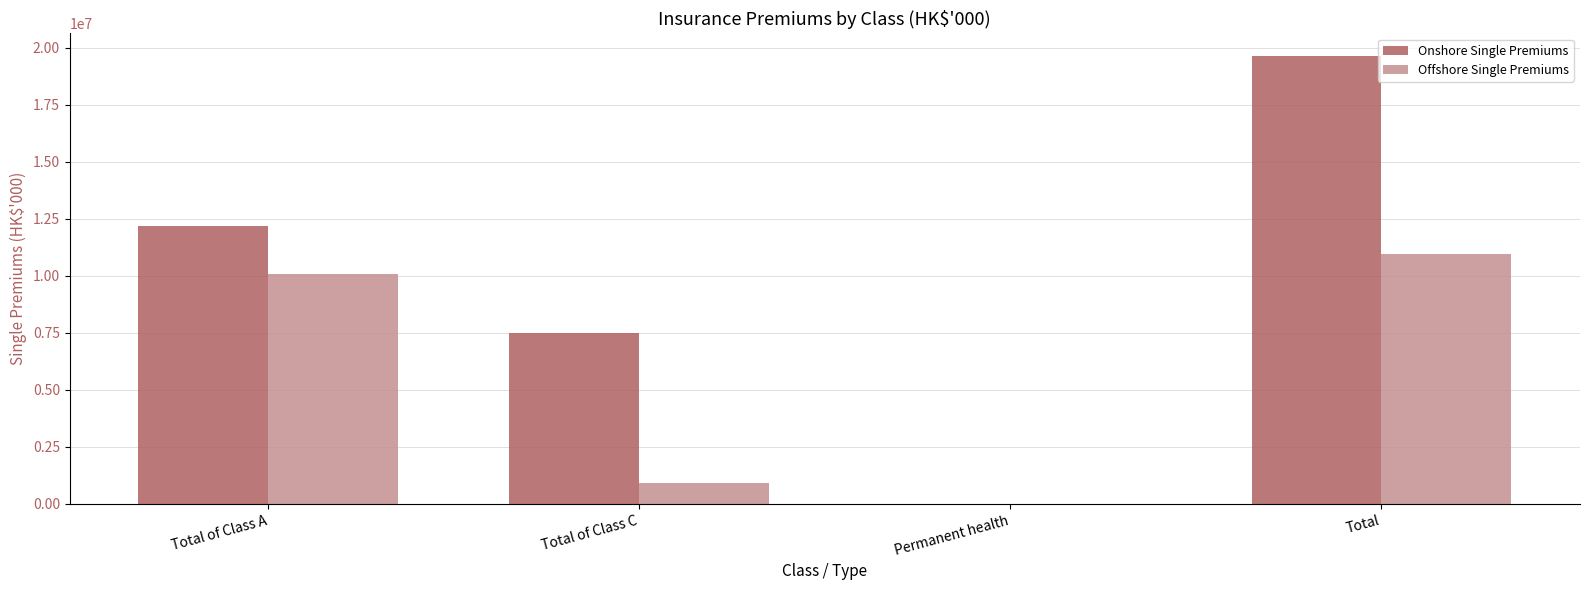

Reading left to right, list all the values displayed in this chart.

Onshore Single Premiums: Total of Class A=12179880	Total of Class C=7477767	Permanent health=0	Total=19657647
Offshore Single Premiums: Total of Class A=10063597	Total of Class C=897284	Permanent health=0	Total=10960881